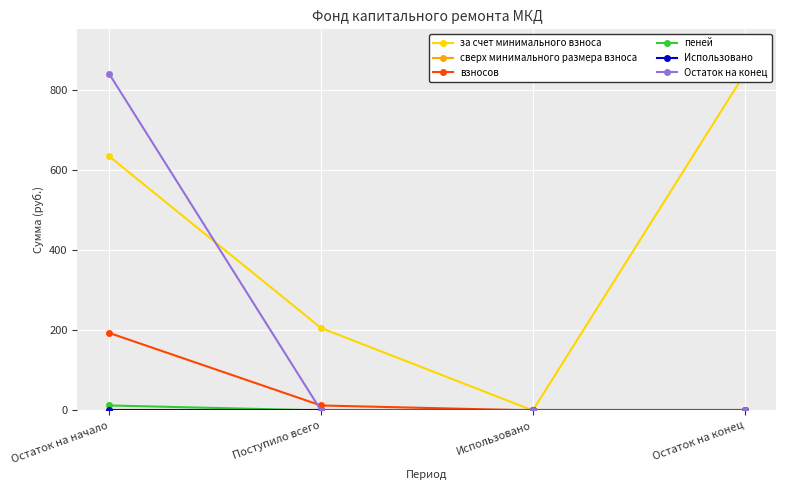

True or false: Использовано and пеней intersect in this chart.

False